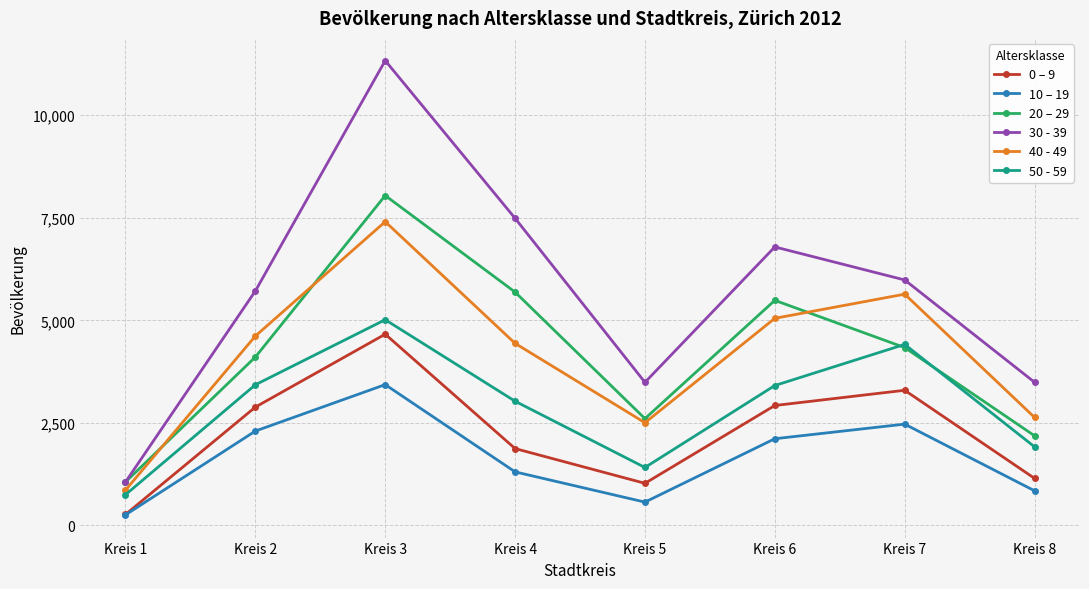

Between Kreis 3 and Kreis 5, which series saw the biggest shift?

30 - 39